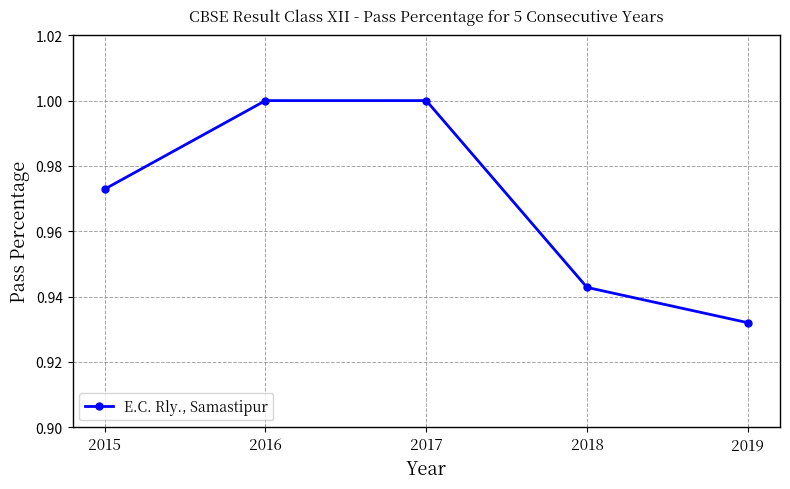

What is the sum of all values?

4.8